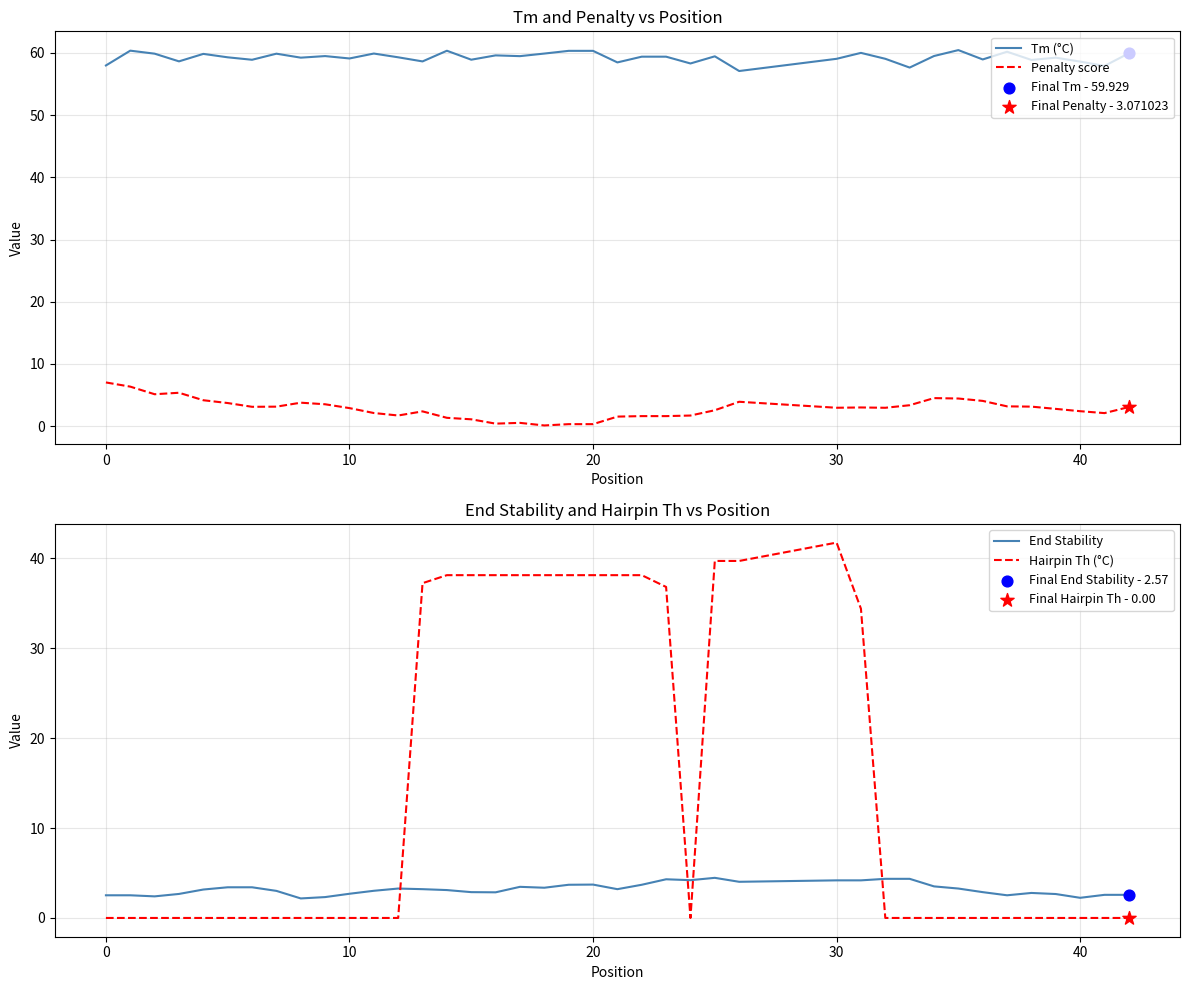

Which series has the widest spread of Y values?

Hairpin Th (°C)